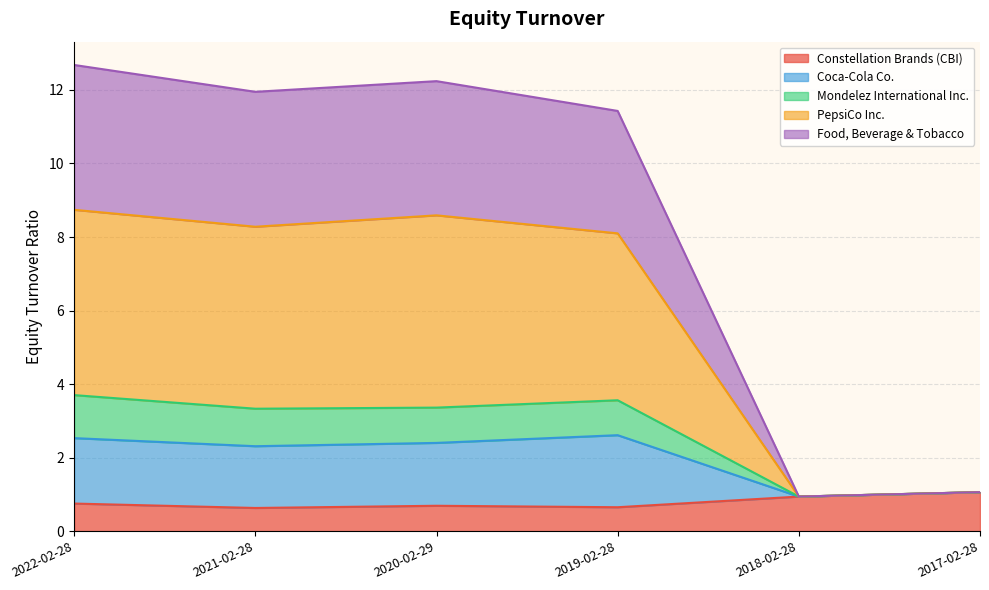

What is the total value across all series at 2017-02-28?

1.1